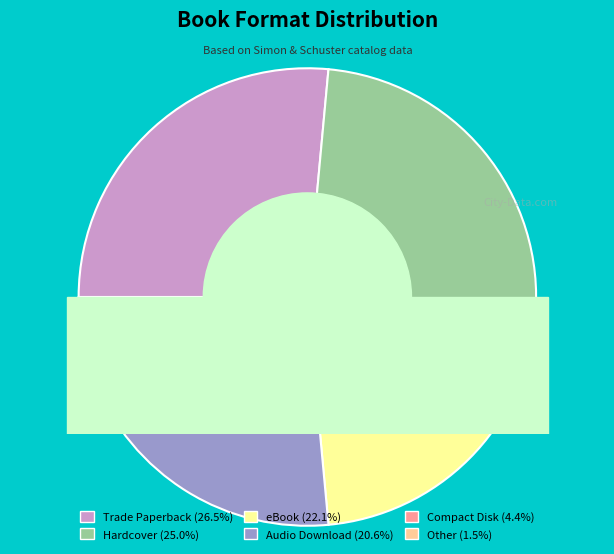

What is the total percentage of Other and Compact Disk?

5.9%